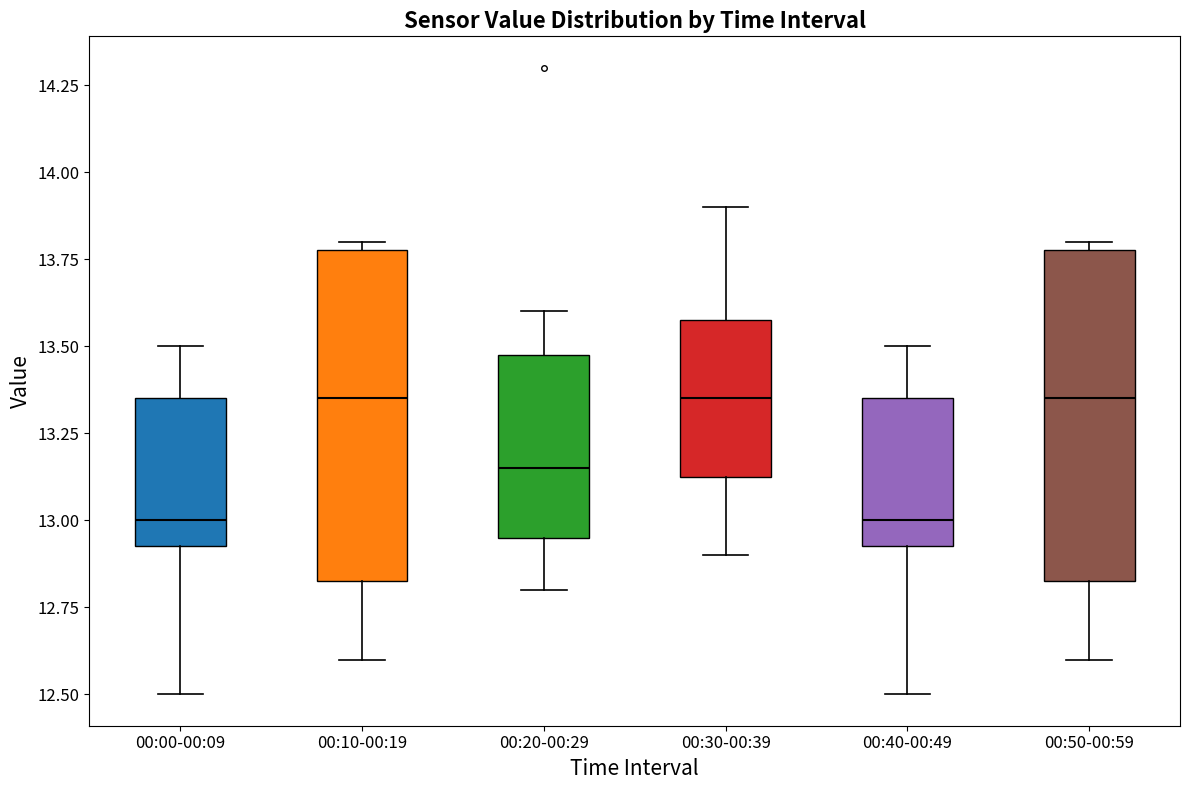

Reading left to right, transcribe this box plot: for each box, give where its median line is, the range the box spans, and where its two whiskers end, as read against the y-axis. The values are not printed on the chart, so give them approximately, as read against the axis.

00:00-00:09: median 13.00, box 12.95 to 13.35, whiskers 12.50 to 13.50
00:10-00:19: median 13.35, box 12.85 to 13.80, whiskers 12.60 to 13.80 (just above the box's upper edge)
00:20-00:29: median 13.15, box 12.95 to 13.50, whiskers 12.80 to 13.60
00:30-00:39: median 13.35, box 13.15 to 13.60, whiskers 12.90 to 13.90
00:40-00:49: median 13.00, box 12.95 to 13.35, whiskers 12.50 to 13.50
00:50-00:59: median 13.35, box 12.85 to 13.80, whiskers 12.60 to 13.80 (just above the box's upper edge)